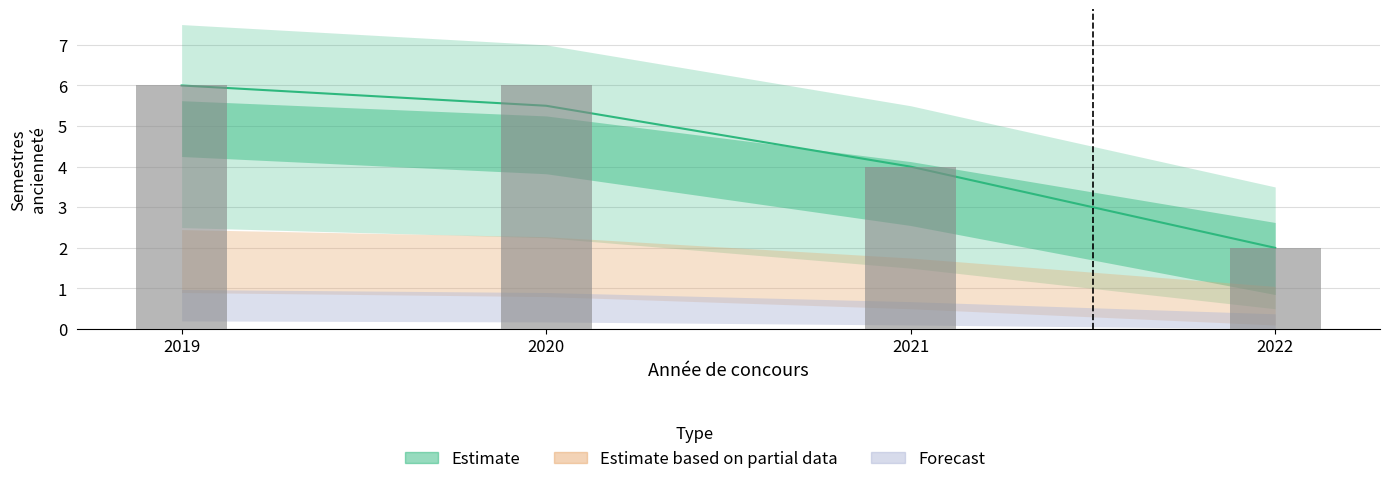

Reading right to left, extract all data points from this chart.

2022=2	2021=4	2020=6	2019=6